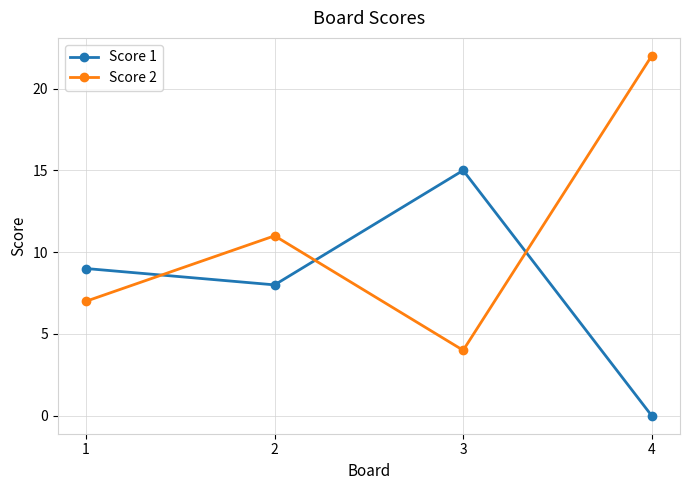

Does the chart have visible grid lines?

Yes